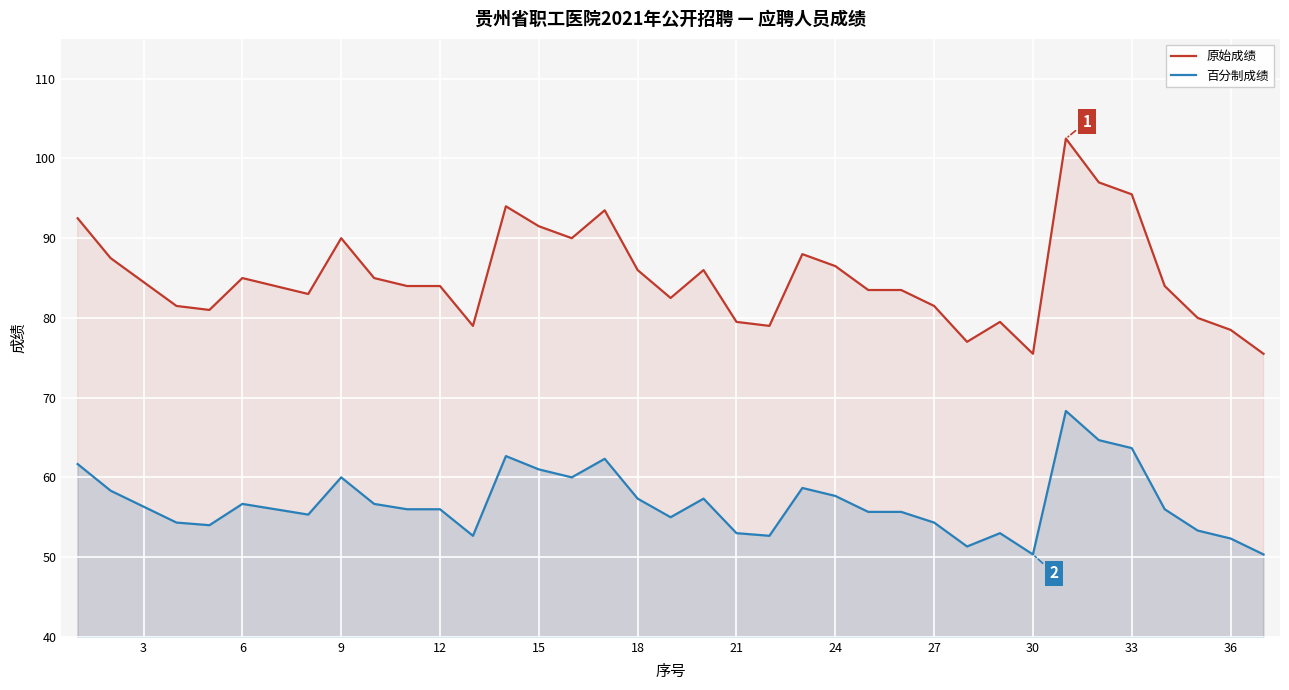

Which series has the widest spread of values?

原始成绩